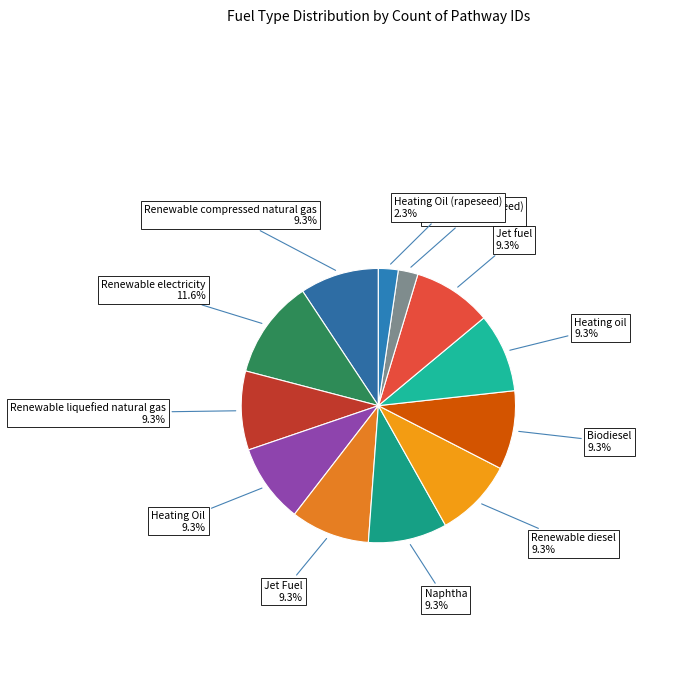

Is it true that Heating Oil is 9% of the pie?

True